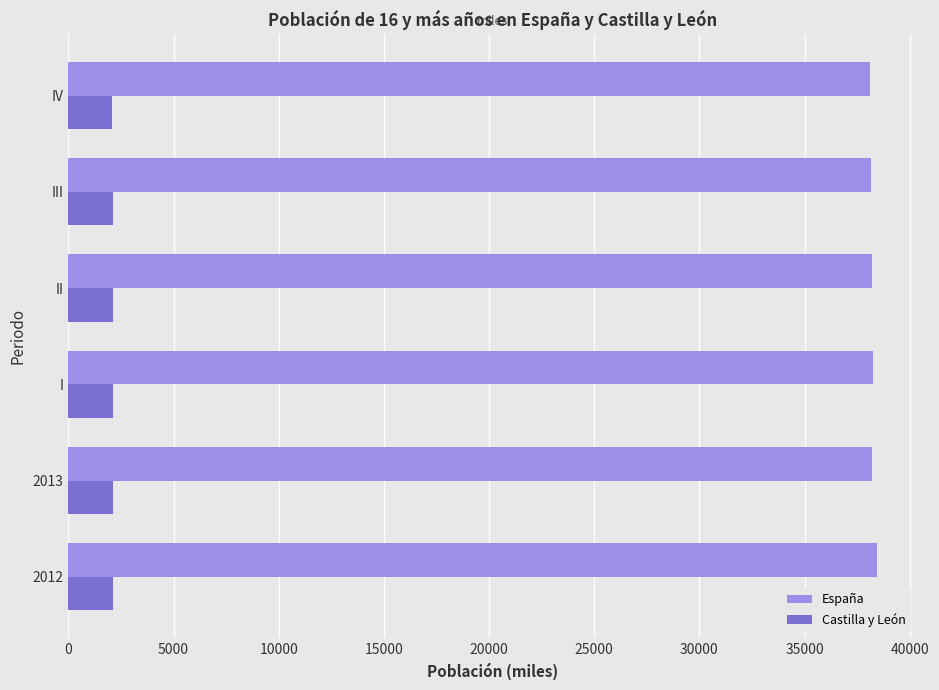

What is the spread (max minus min) of values at II?

36123.8